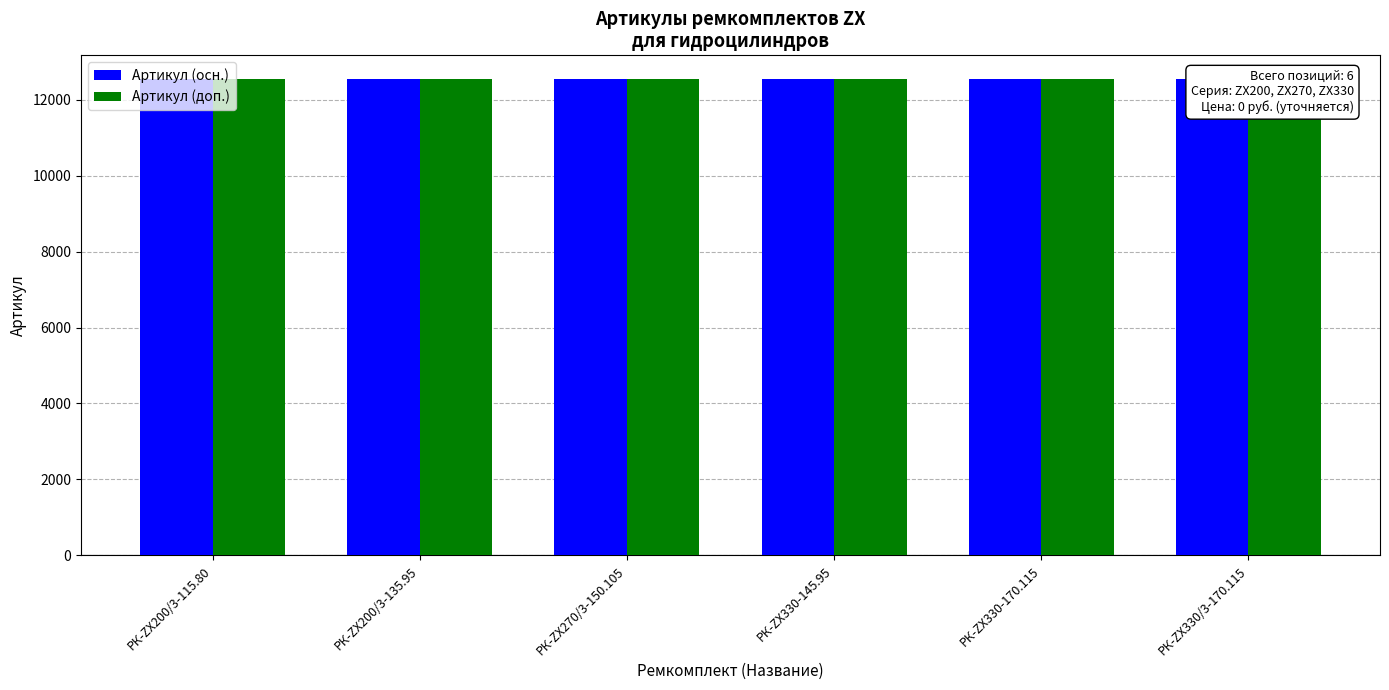

Between РК-ZX330-170.115 and РК-ZX330/3-170.115, which is larger?

РК-ZX330/3-170.115